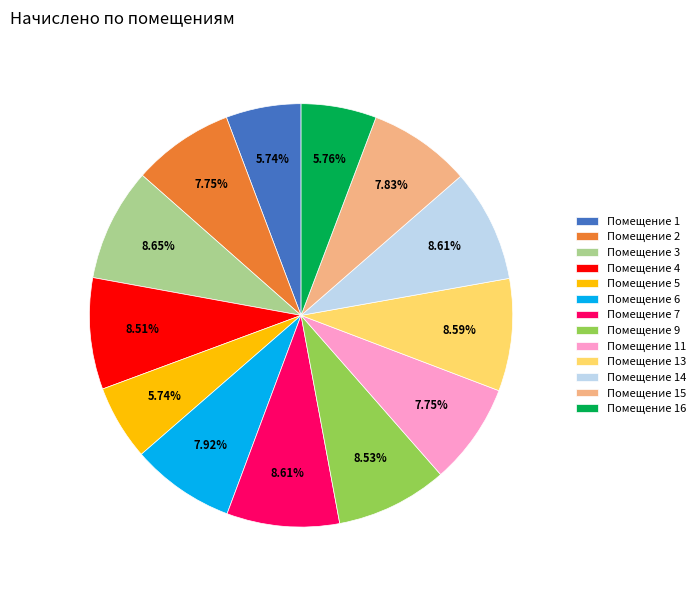

Is there any slice that represents more than half of the pie?

No